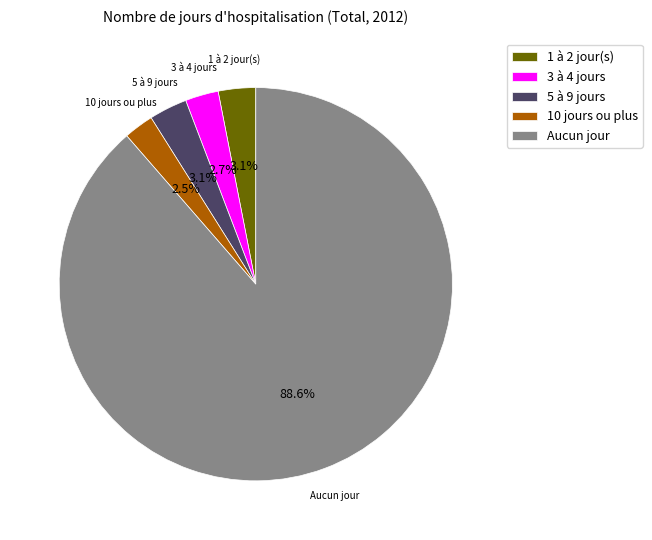

What is the largest slice in the pie chart?

Aucun jour